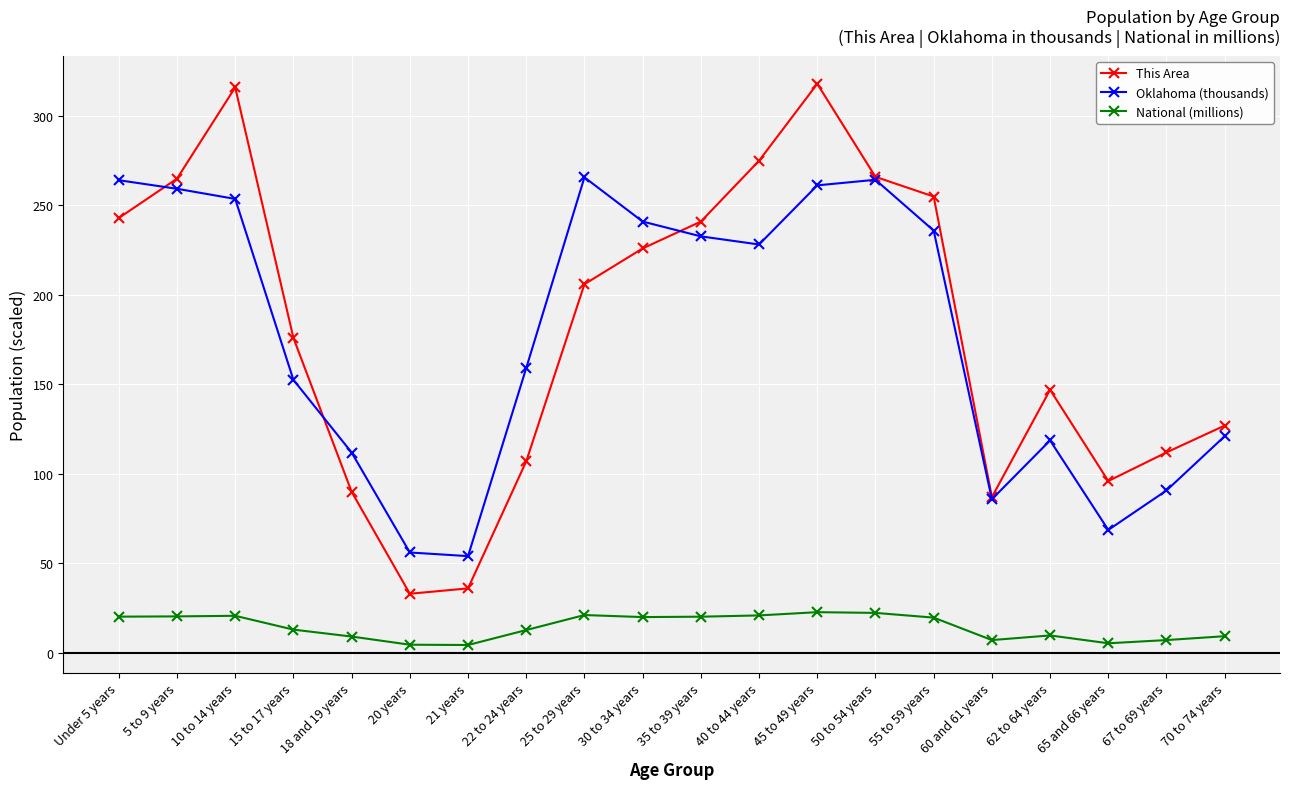

List the series in order of their peak value, highest first.

This Area, Oklahoma (thousands), National (millions)